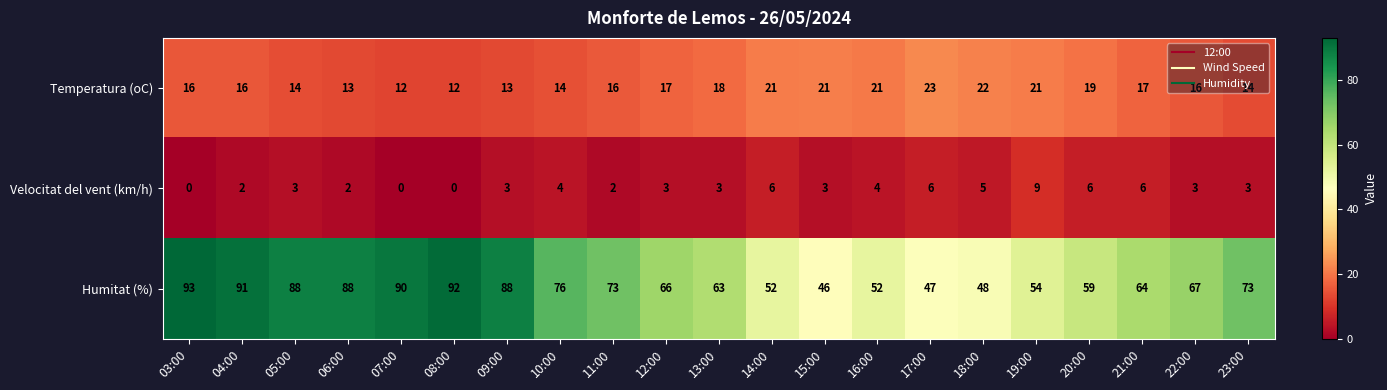

The Temperatura (oC) series shows 25 at 23:00. True or false?

False